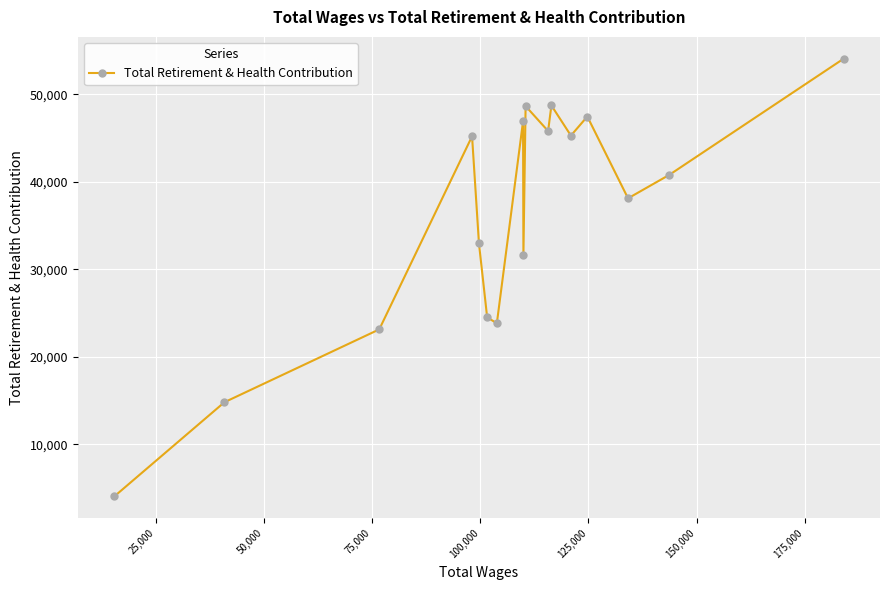

What is the value of the 14th point from the left?

47450